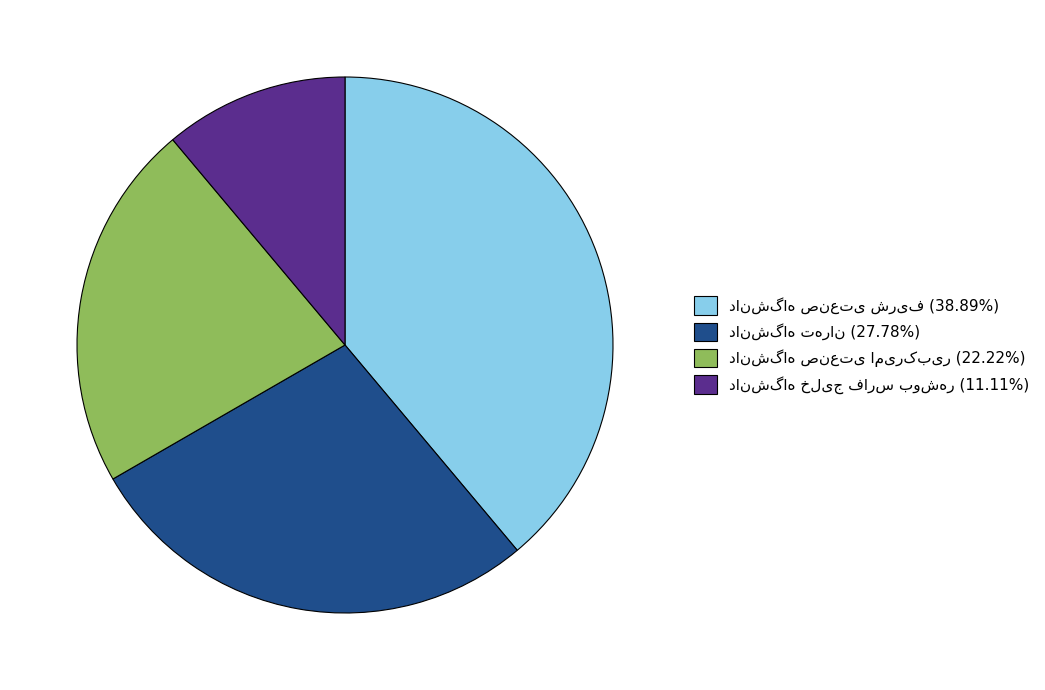

Is there a majority slice in this chart?

No